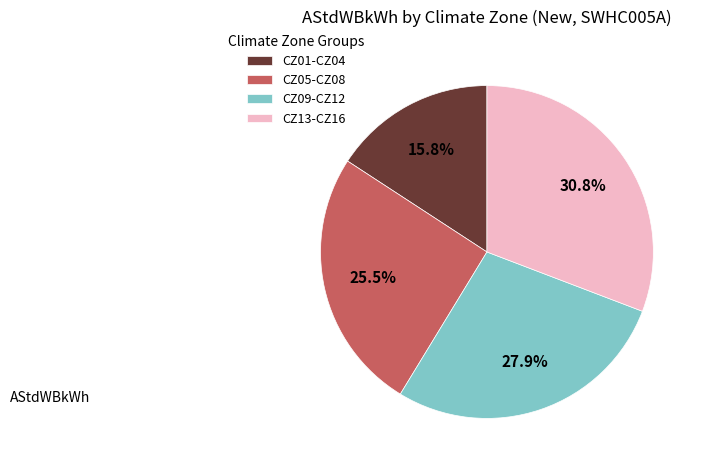

To the nearest percent, what is the difference between the largest and smallest slice percentages?

15%